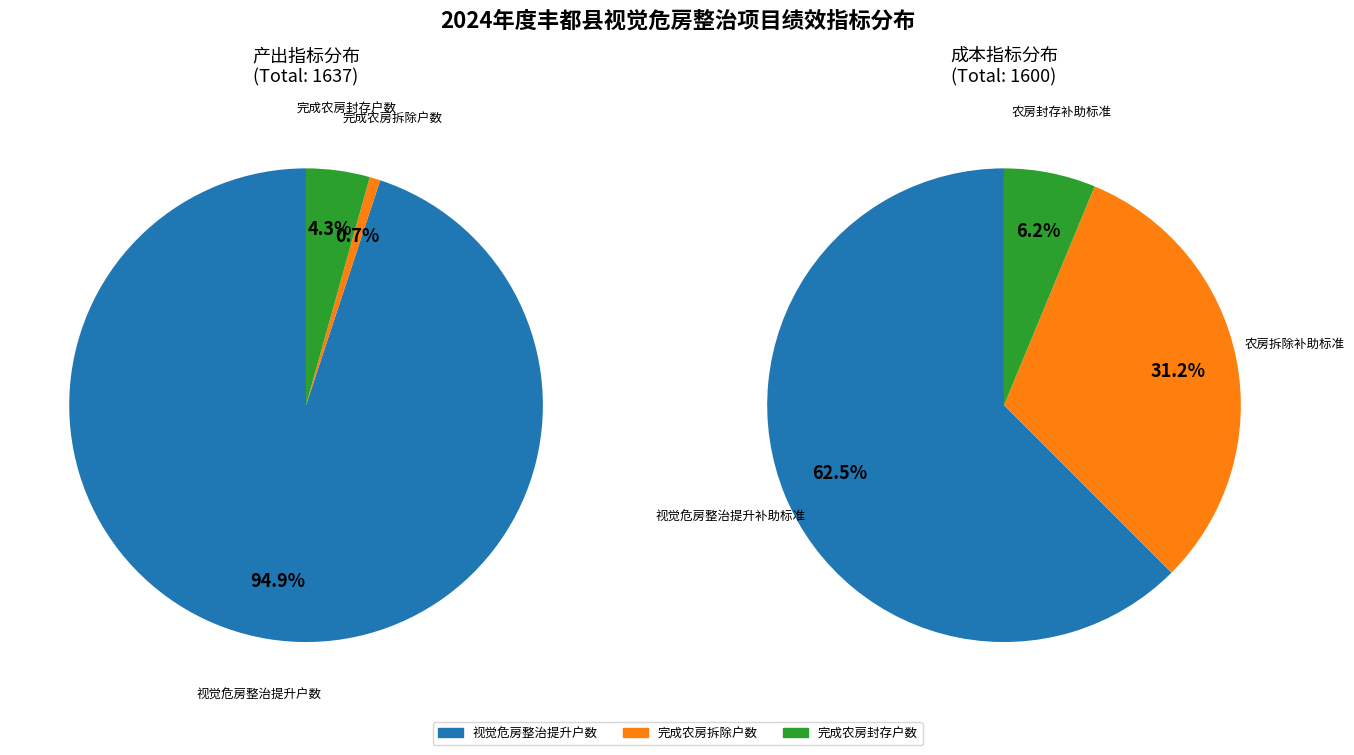

Between 0 and 1, which series saw the biggest shift?

产出指标